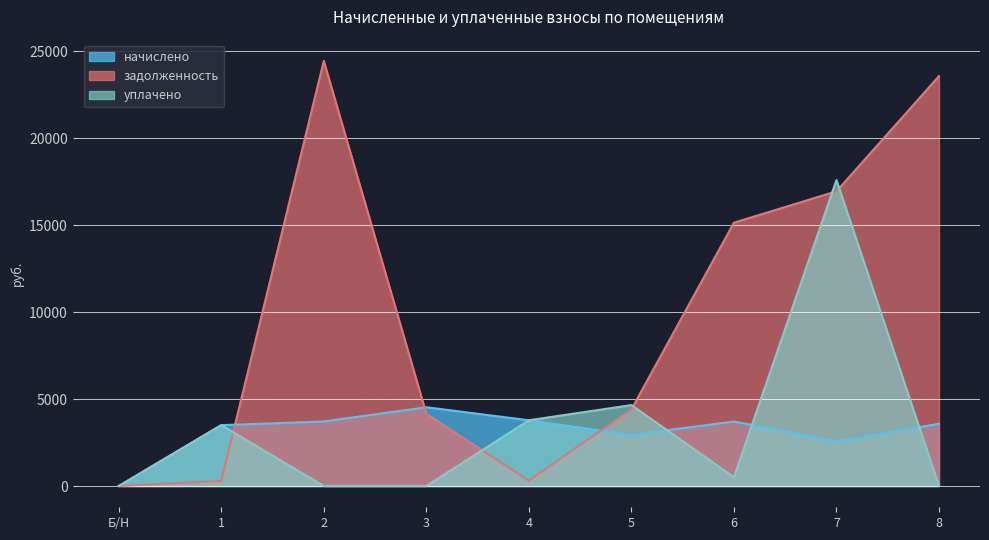

What position from the left is Б/Н?

1